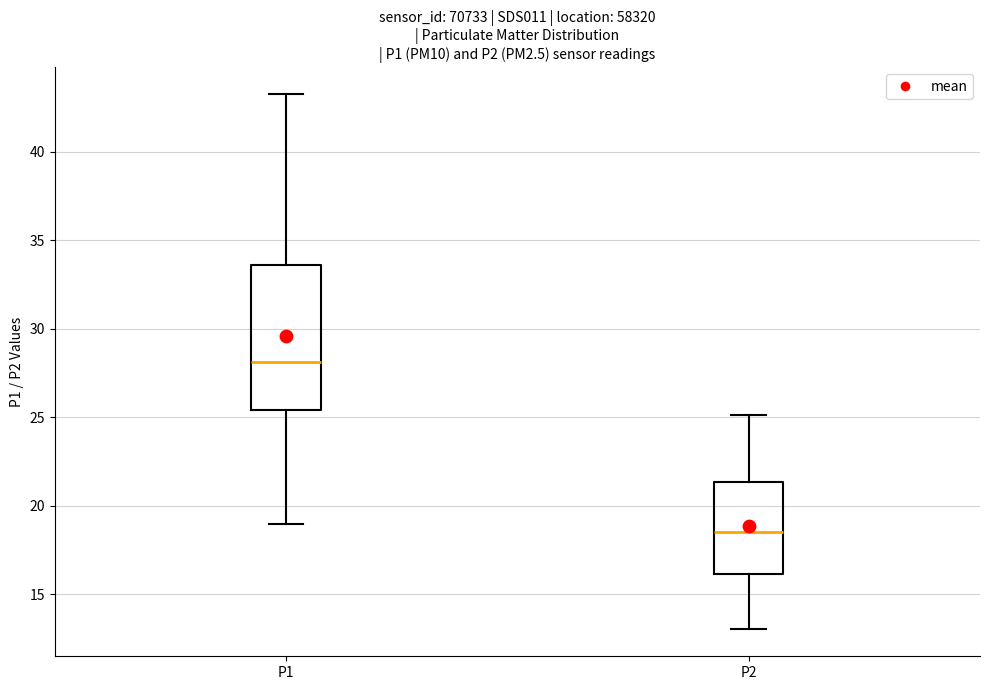

Reading left to right, read every box against the y-axis: the position of its median line, the range the box covers, and the ends of its whiskers. The values are not printed on the chart, so give them approximately, as read against the axis.

P1: median 28.0, box 25.5 to 33.5, whiskers 19.0 to 43.5
P2: median 18.5, box 16.0 to 21.5, whiskers 13.0 to 25.0